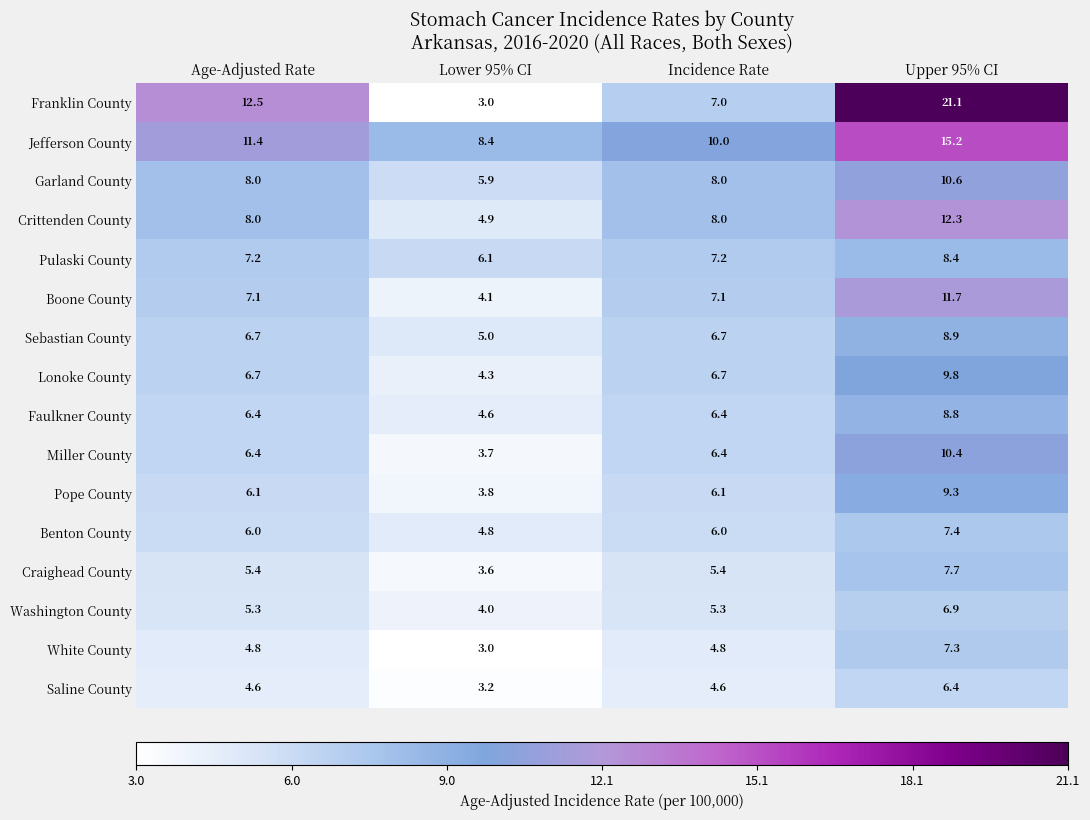

At Upper 95% CI, list the series in order from smallest to largest.

Saline County, Washington County, White County, Benton County, Craighead County, Pulaski County, Faulkner County, Sebastian County, Pope County, Lonoke County, Miller County, Garland County, Boone County, Crittenden County, Jefferson County, Franklin County